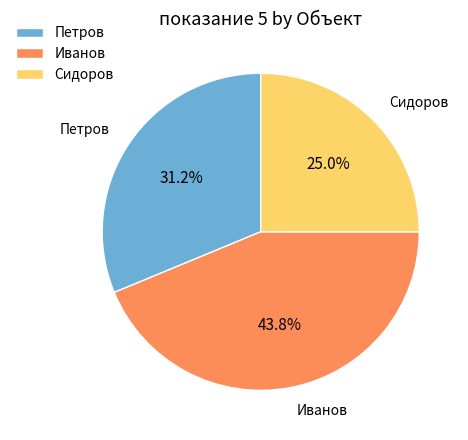

Combined, do Иванов and Петров account for over 50%?

Yes